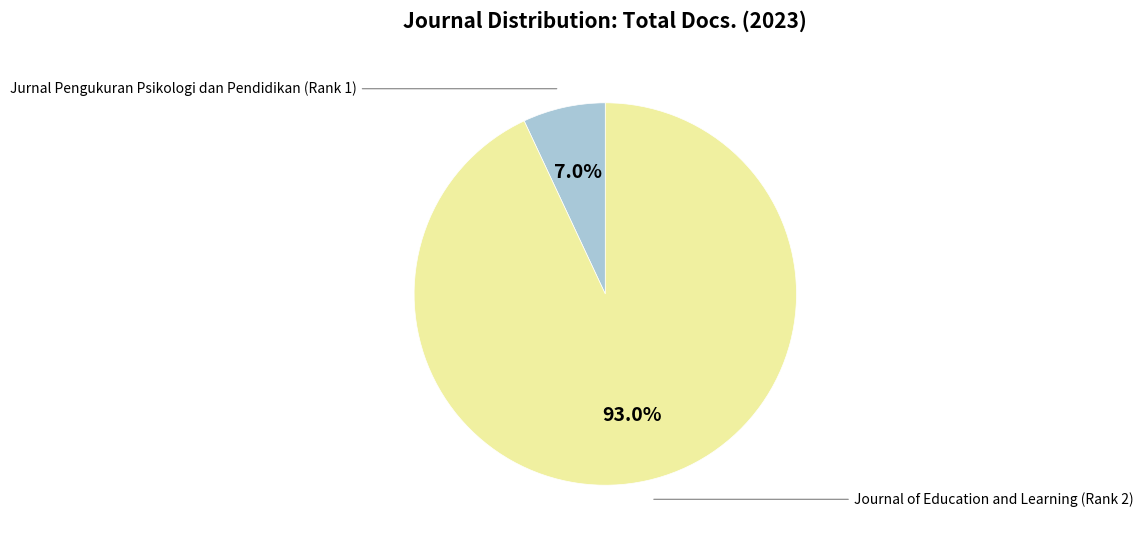

To the nearest percent, what is the average slice percentage?

50%